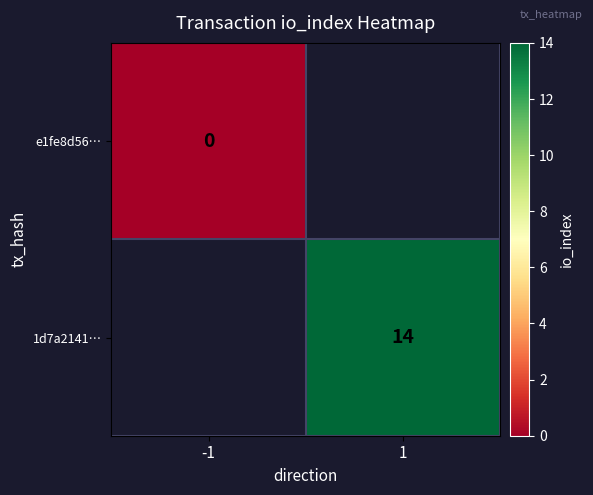

The 1d7a2141… series shows 21 at 1. True or false?

False